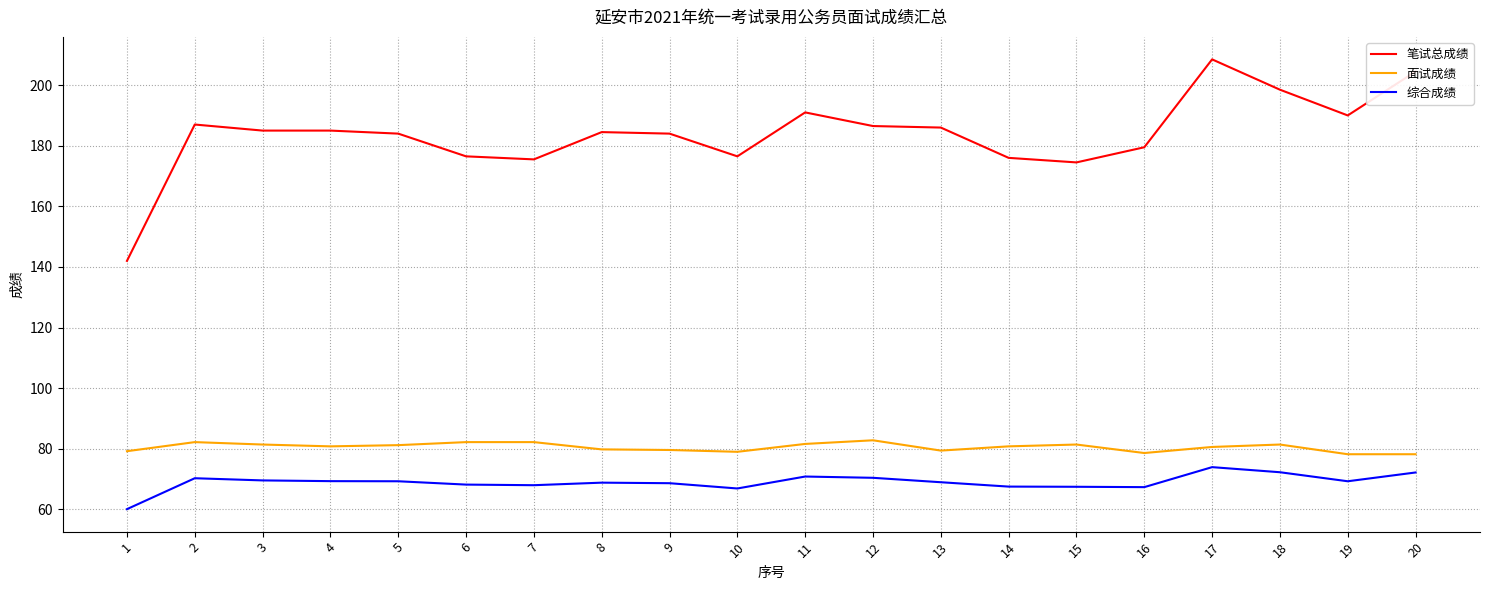

Which series has the largest range (max minus min)?

笔试总成绩